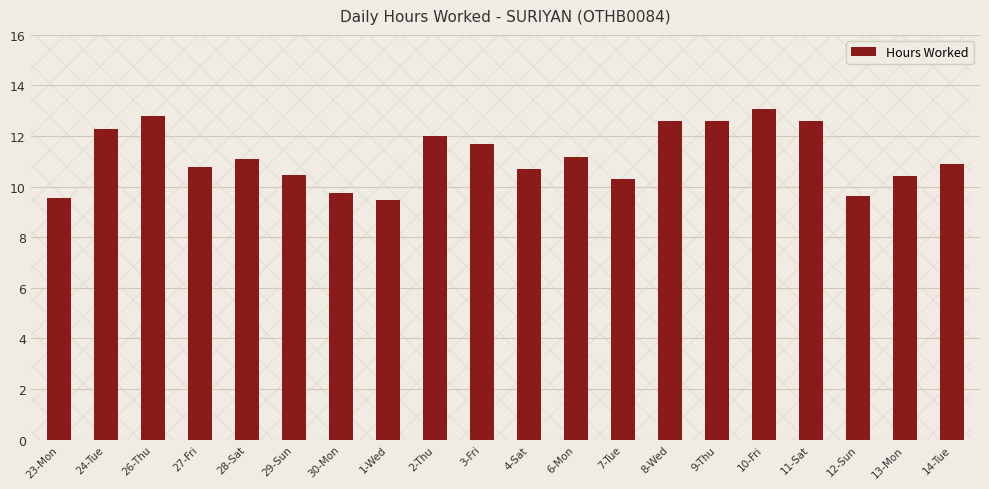

What position from the right is 9-Thu?

6